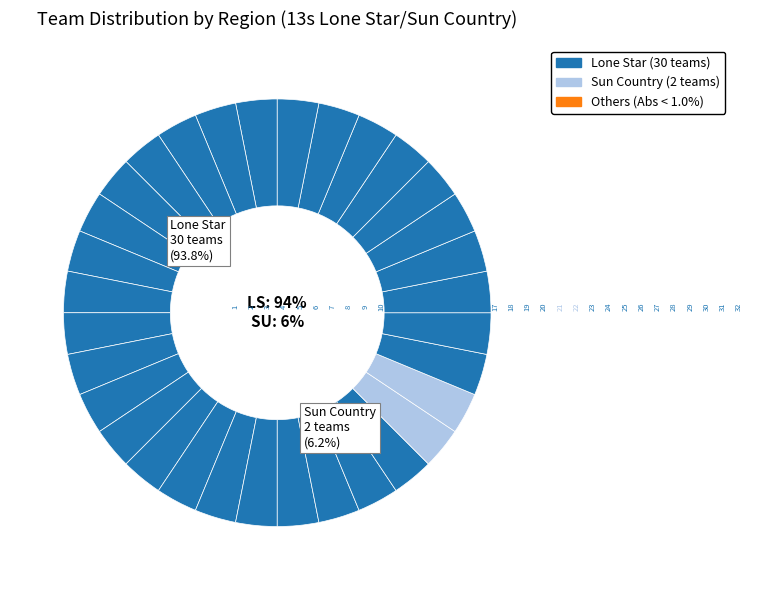

To the nearest percent, what is the difference between the AP 13 WilCo Yellow and AP 13 Black slice percentages?

1%